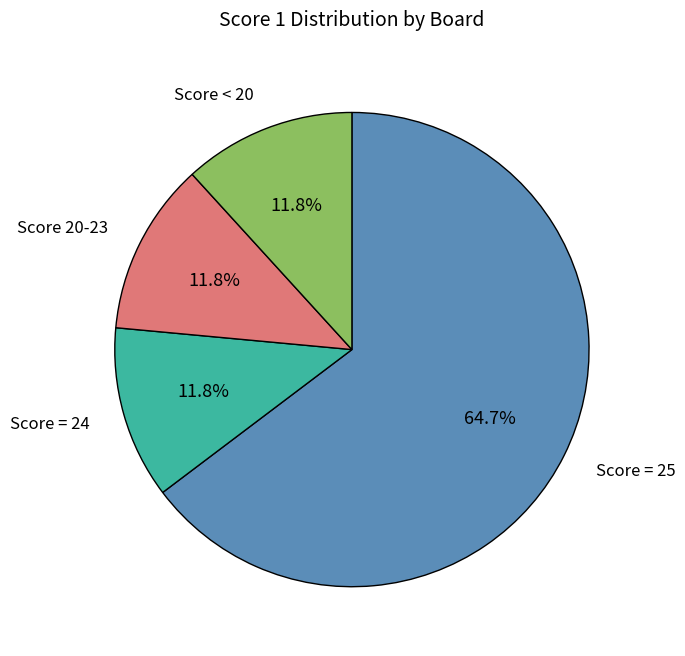

Is there any slice that represents more than half of the pie?

Yes